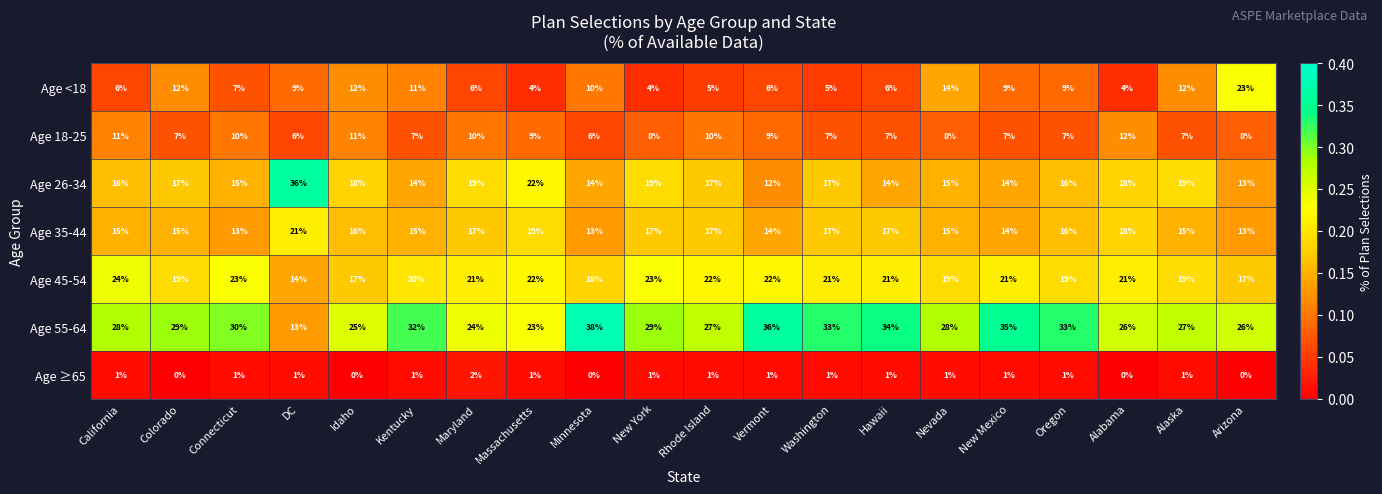

What is the total value across all series at New Mexico?

101